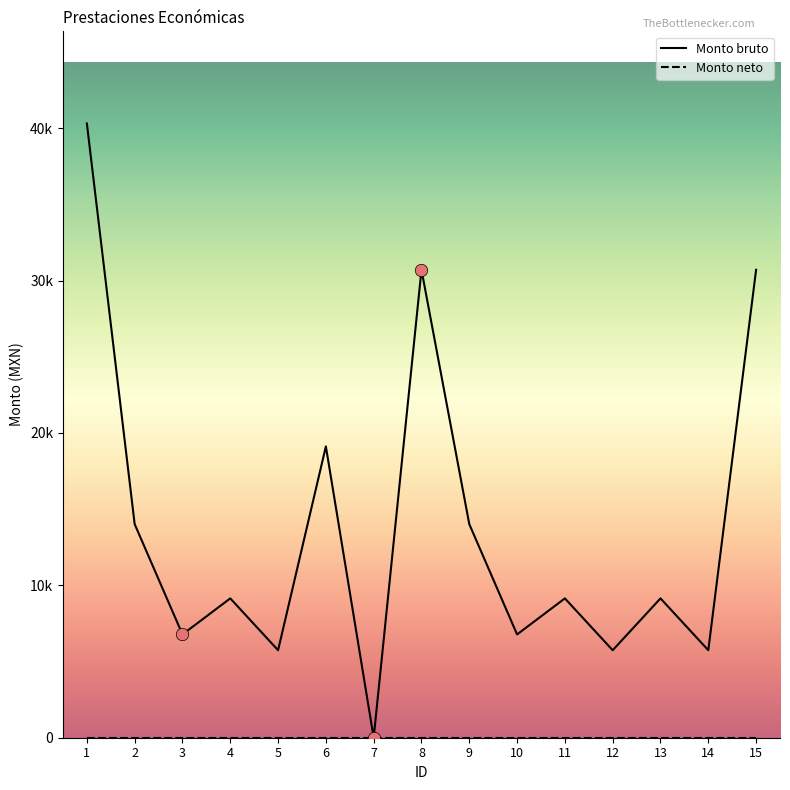

Which series contains the lowest Y value?

Monto bruto